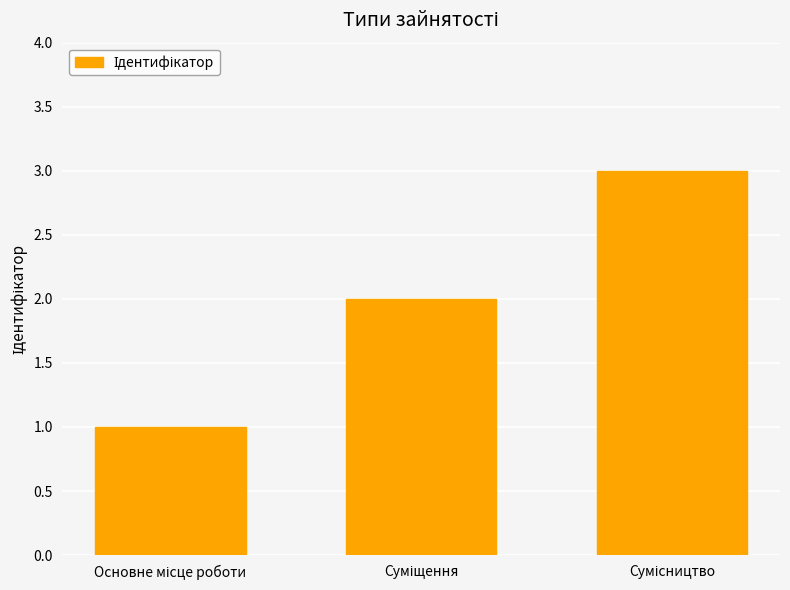

What is the maximum value shown in the chart?

3